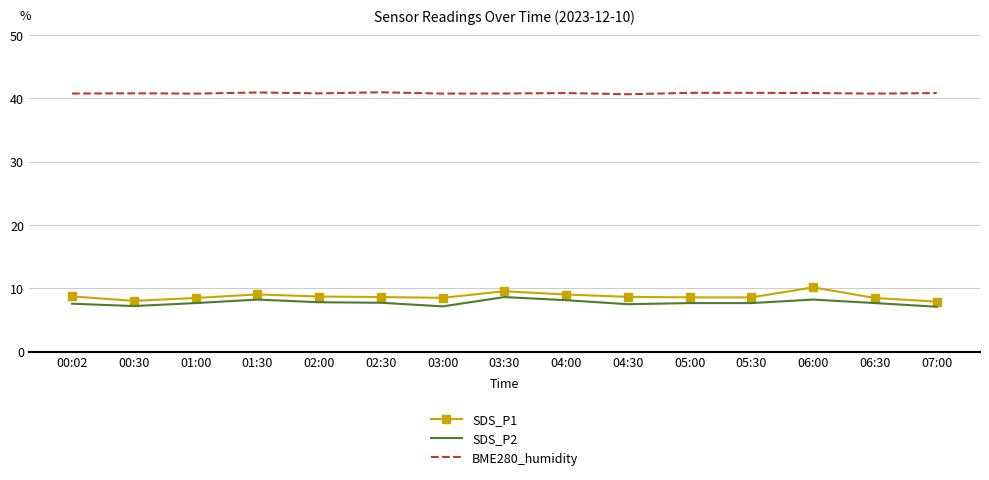

What position from the right is 03:00?

9